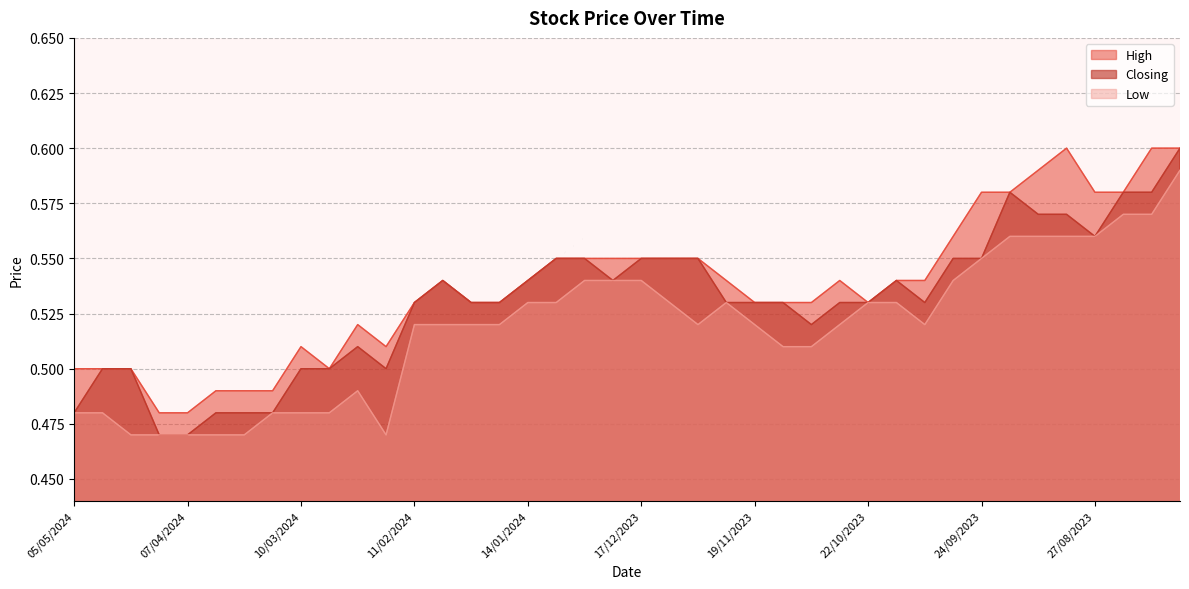

True or false: Closing and Low cross at least once.

False